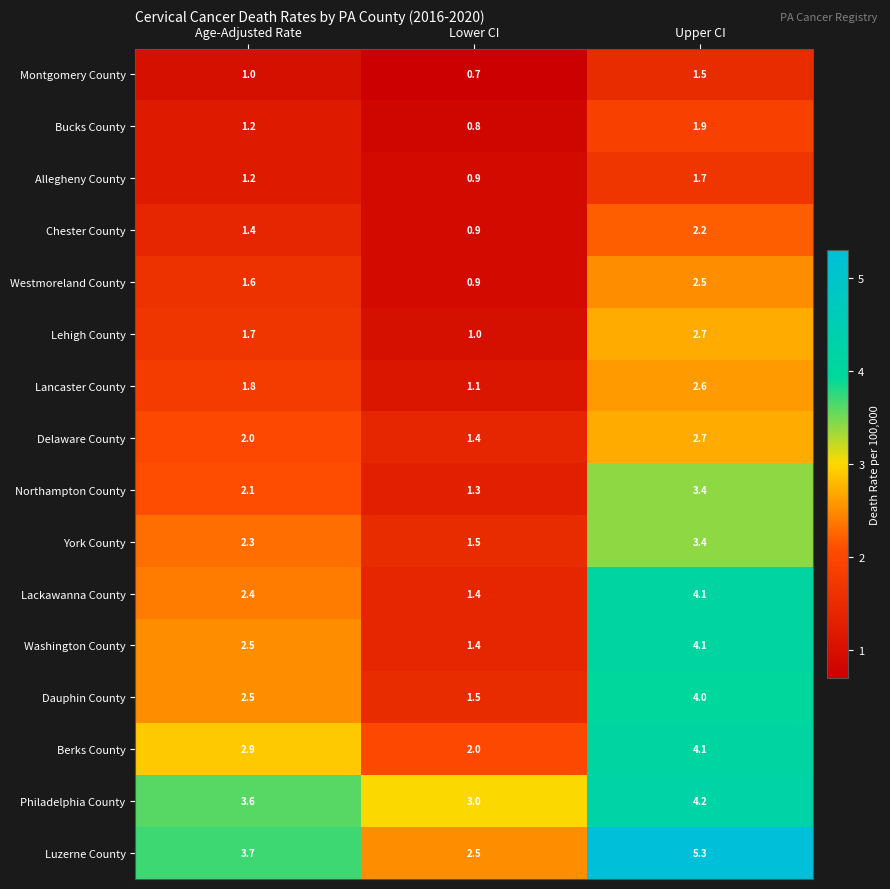

The value of Washington County at Age-Adjusted Rate is 2.5. True or false?

True